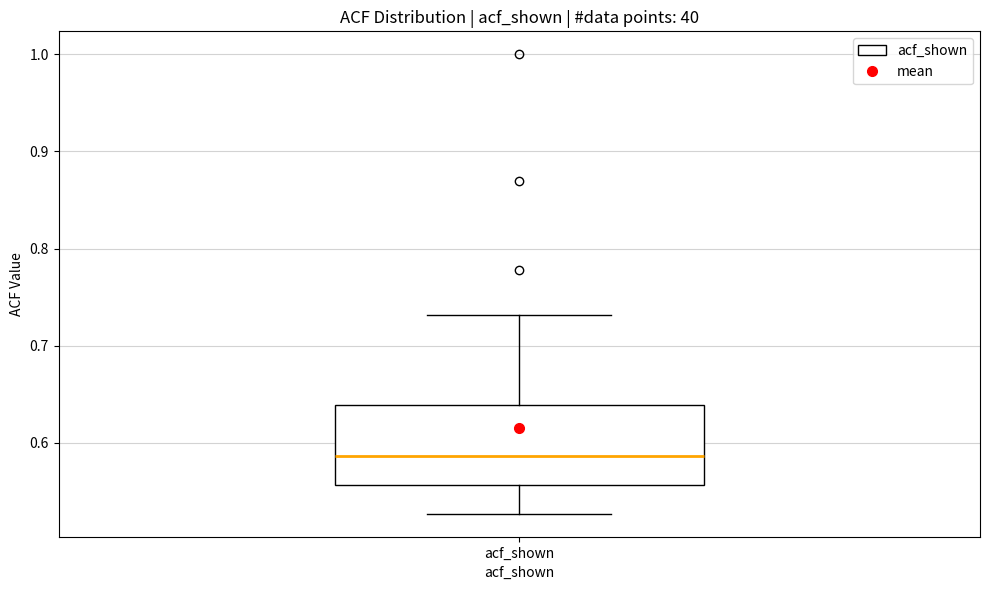

Where is the lower edge of the box for acf_shown on the y-axis? The values are not printed on the chart, so give them approximately, as read against the axis.

0.56